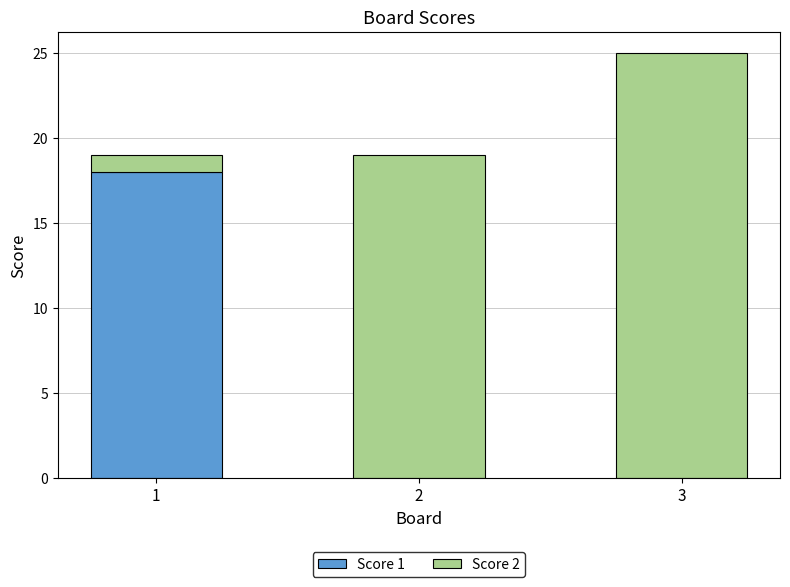

True or false: Score 1 has a value of 0 at 2.

True